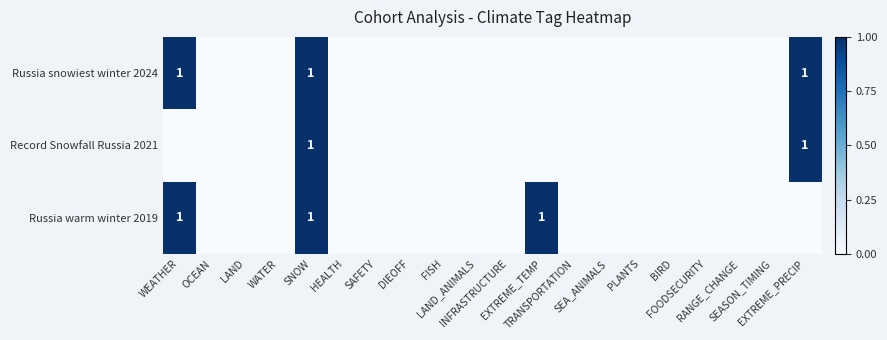

How many data points in Russia snowiest winter 2024 are above 0?

3